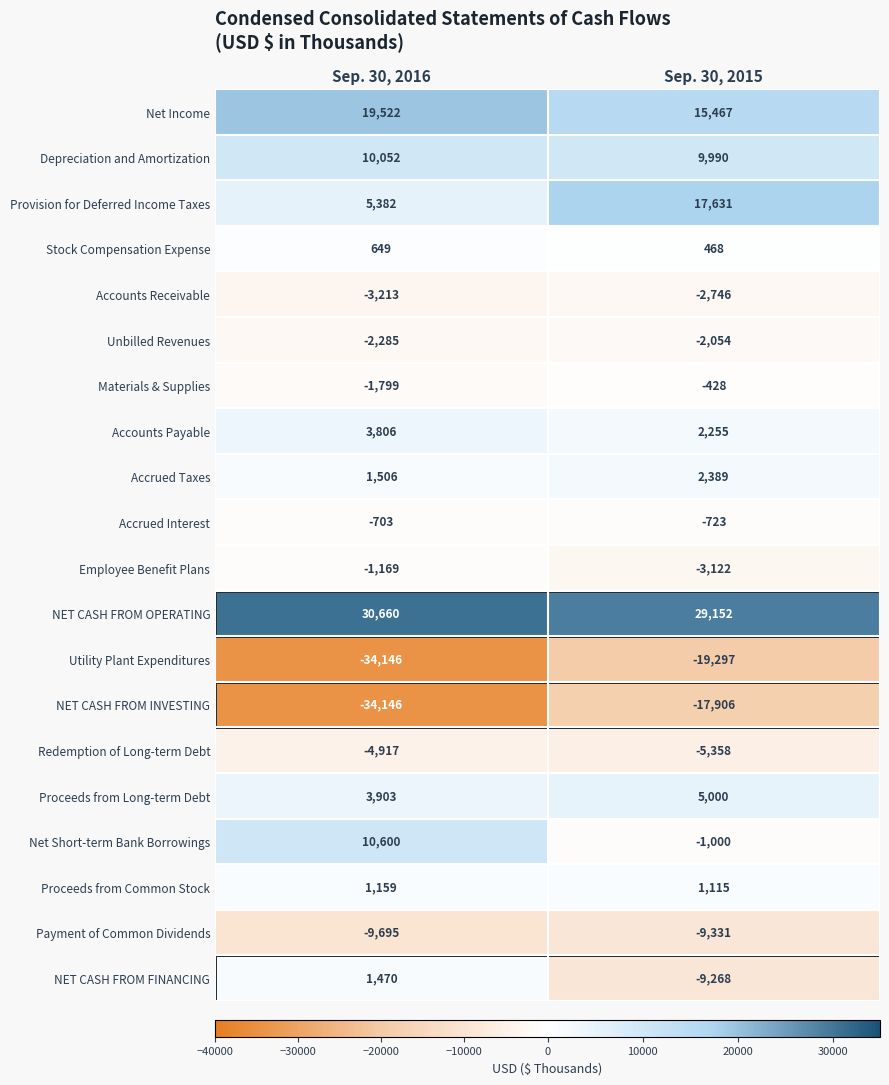

Is it true that Utility Plant Expenditures equals -20449 at Sep. 30, 2016?

False